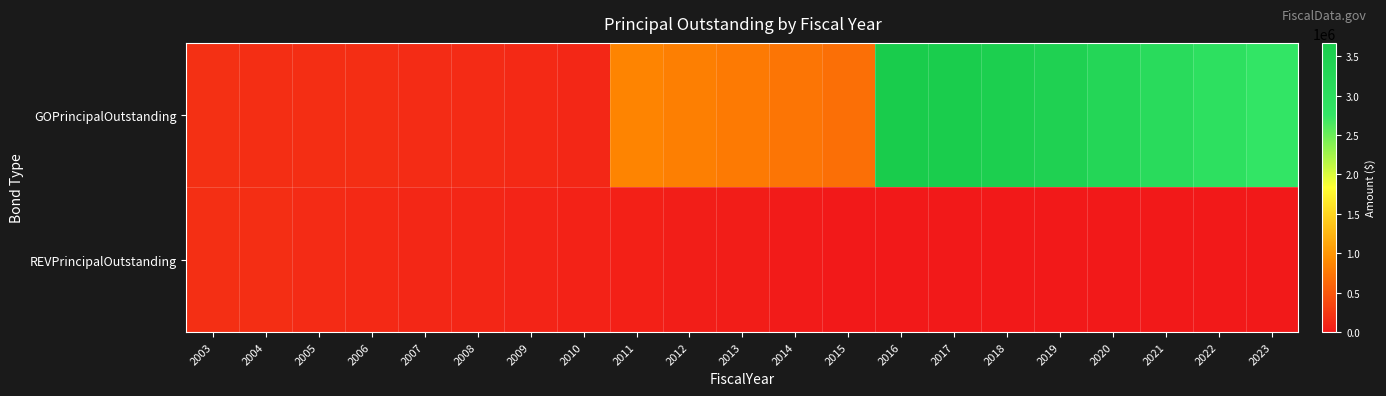

Which has a higher value, 2006 or 2014?

2014